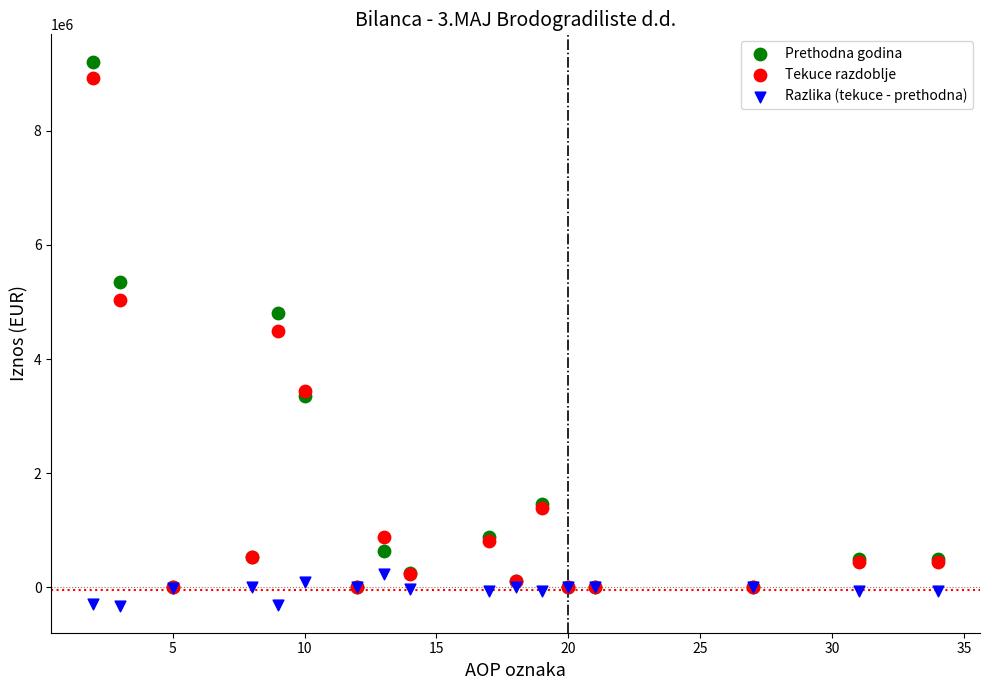

Which series has the largest Y range (max minus min)?

Prethodna godina